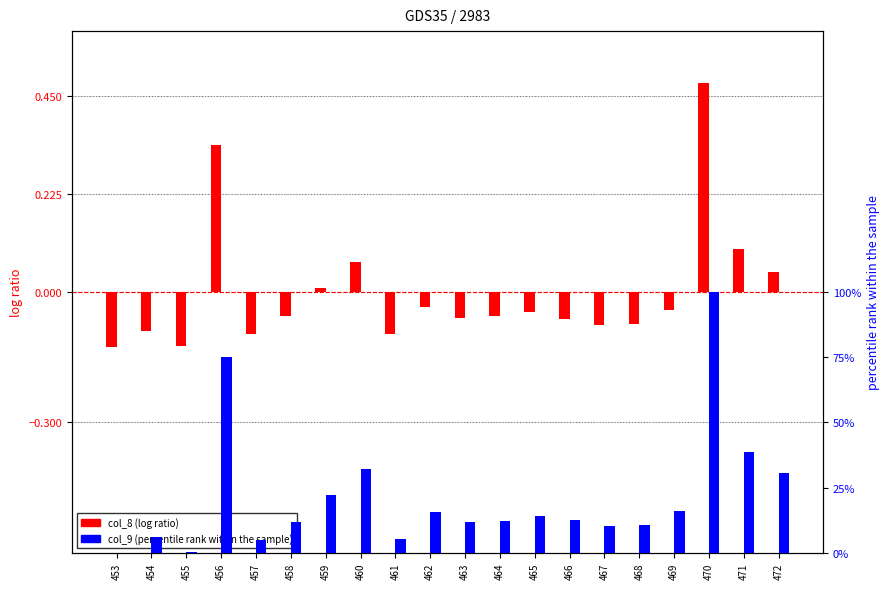

Is the value of col_8 (normalized) at 453 greater than the value of col_9 (percentile) at 467?

No